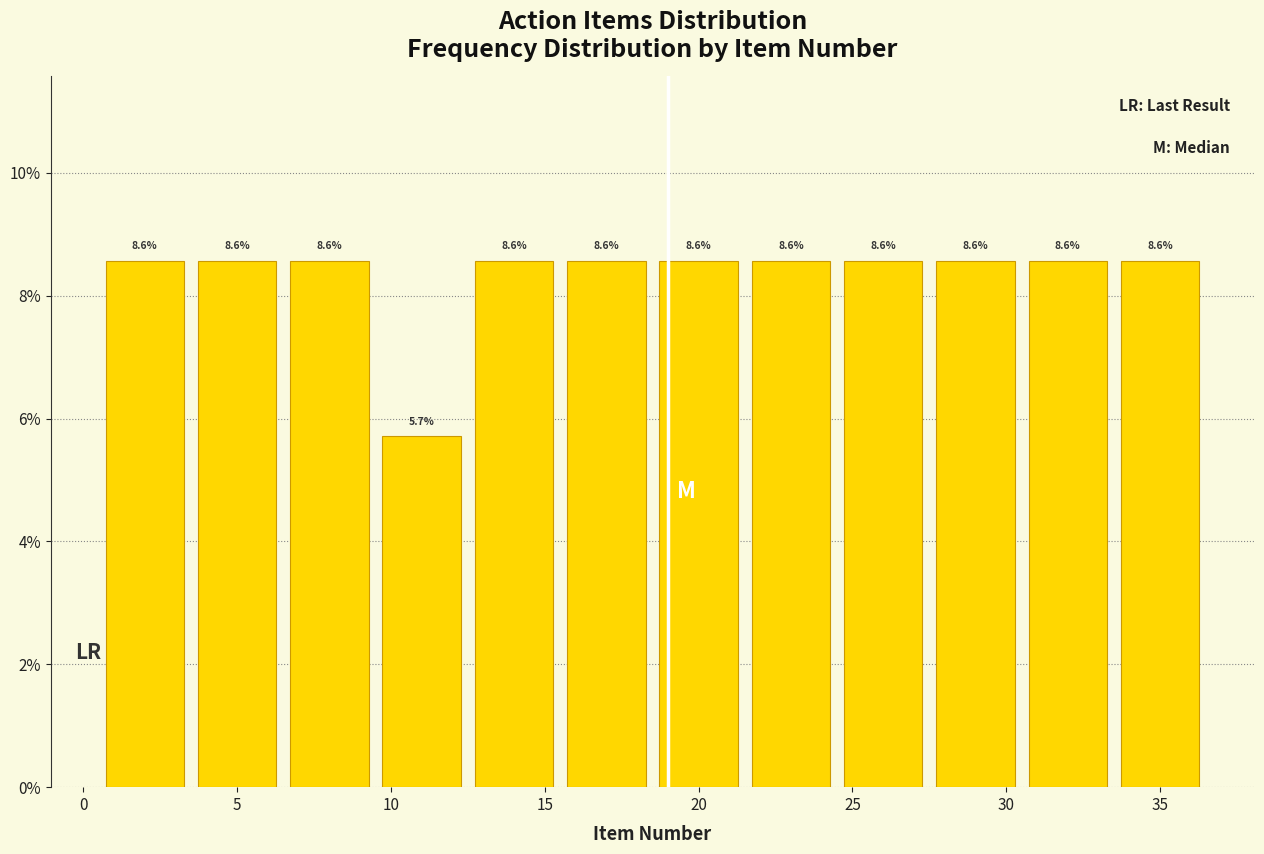

What is the height of the bar covering 15.5 to 18.5 on the x-axis?

8.6